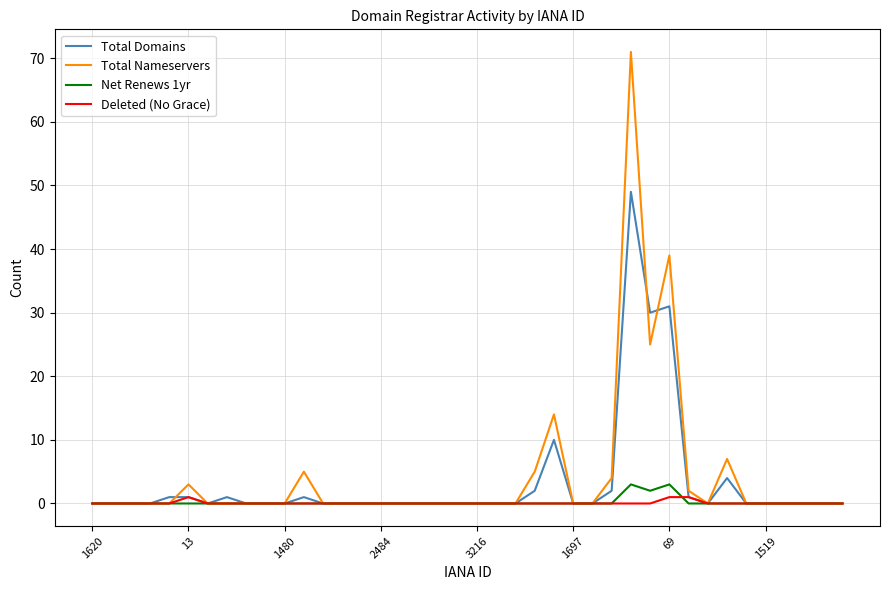

What is the difference between the maximum and minimum values in the Total Nameservers series?

71